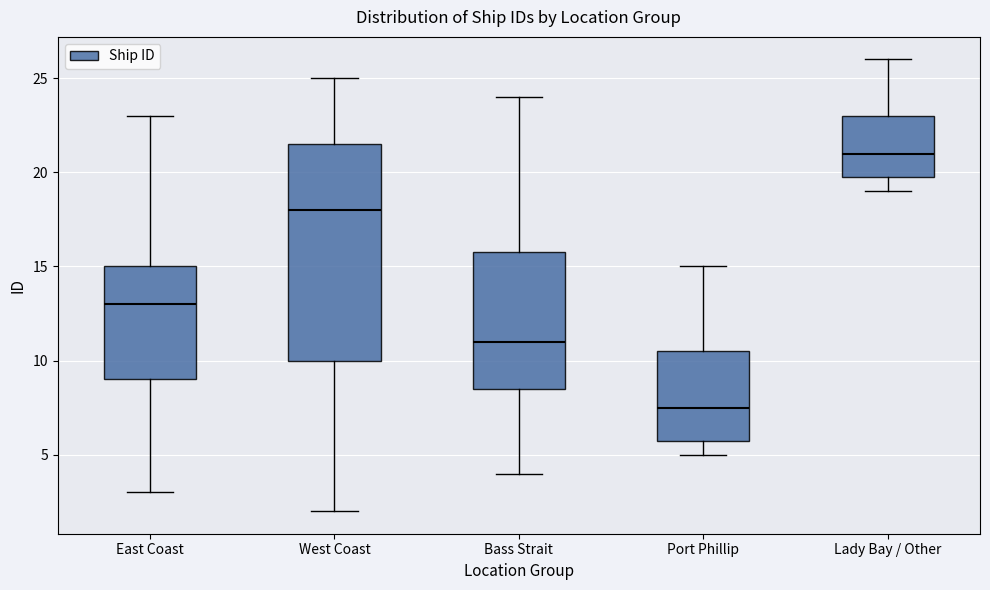

Which box's median line is the highest?

Lady Bay / Other